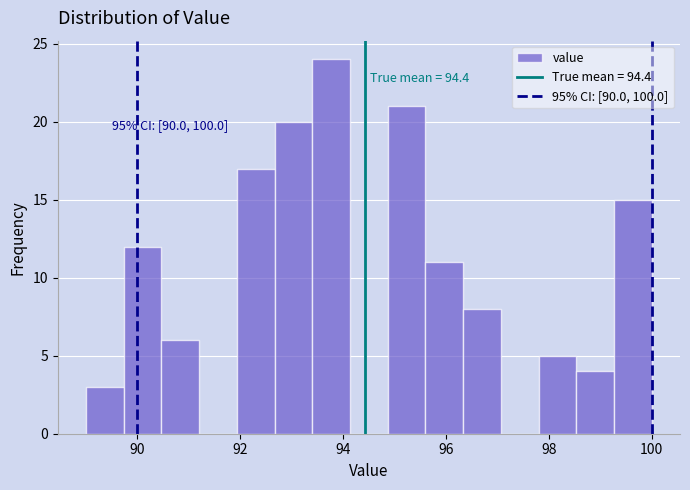

Around what value on the x-axis is the tallest bar? Give the approximate position of its centre, as read against the axis.

93.8